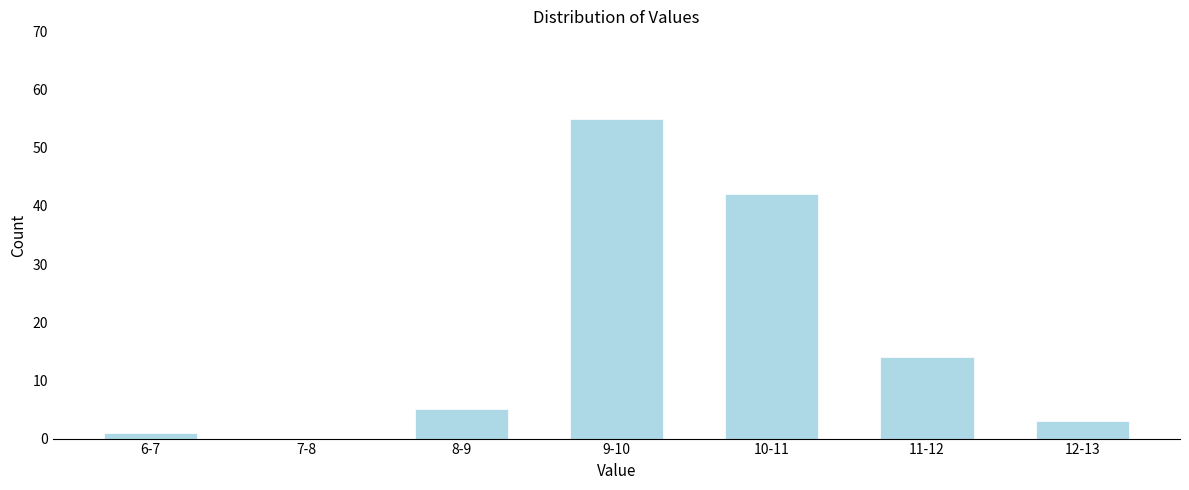

Reading left to right, transcribe all the data shown in this chart.

6-7=1	7-8=0	8-9=5	9-10=55	10-11=42	11-12=14	12-13=3